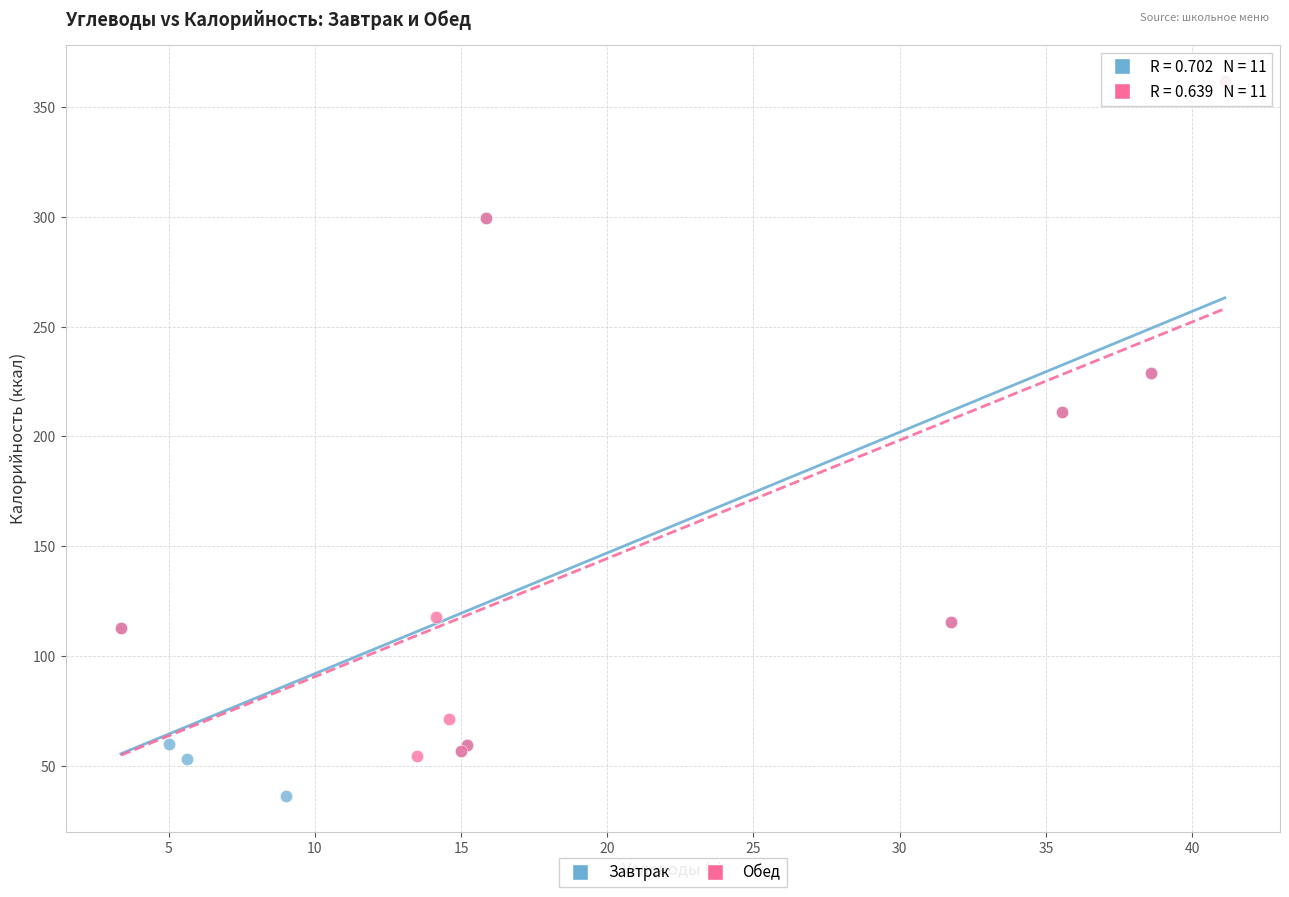

Which series reaches the minimum Y coordinate?

Завтрак